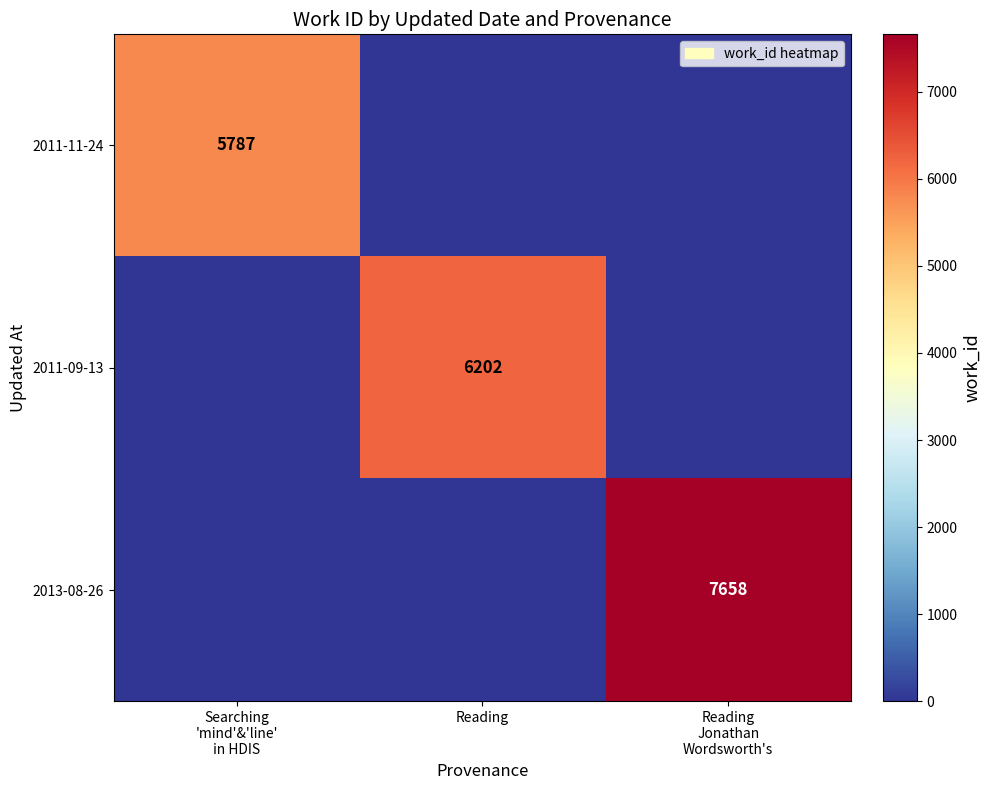

At which category is the sum across all series the highest?

Reading
Jonathan
Wordsworth's